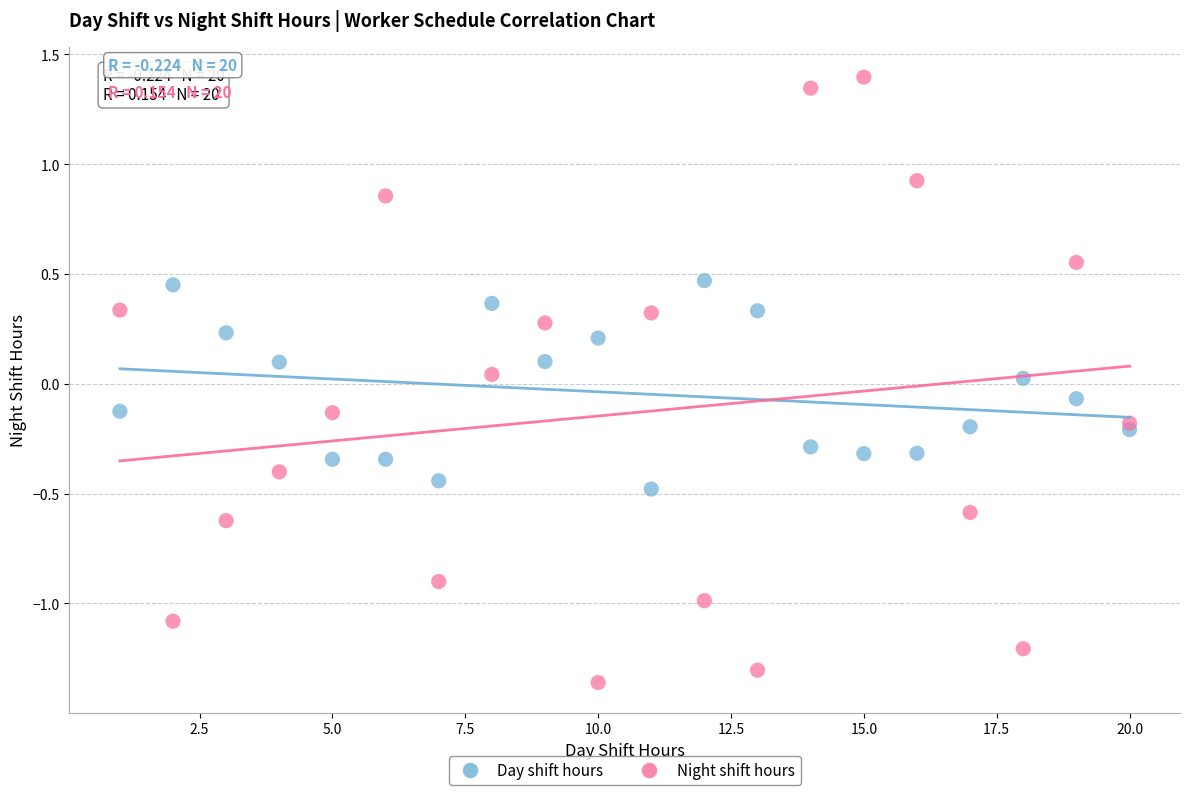

Which series has the widest spread of Y values?

Night shift hours